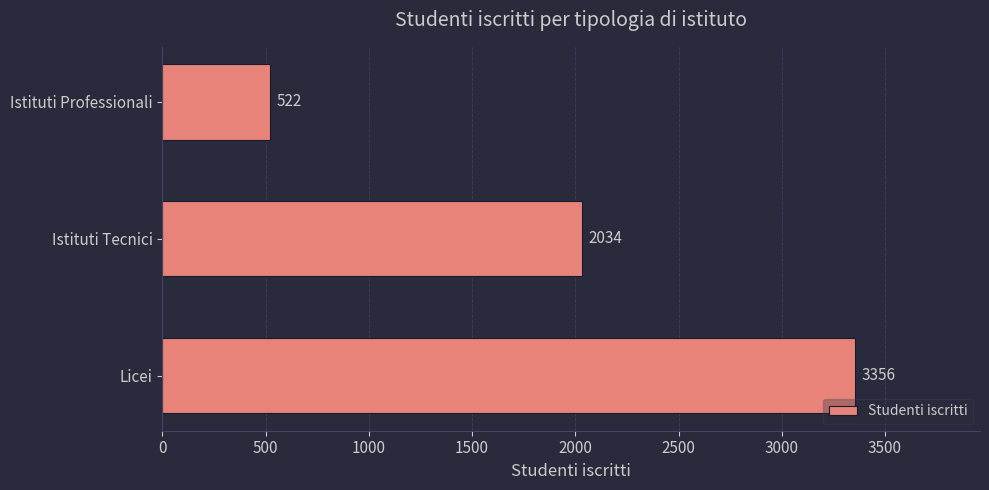

At which label is the value closest to 1939?

Istituti Tecnici